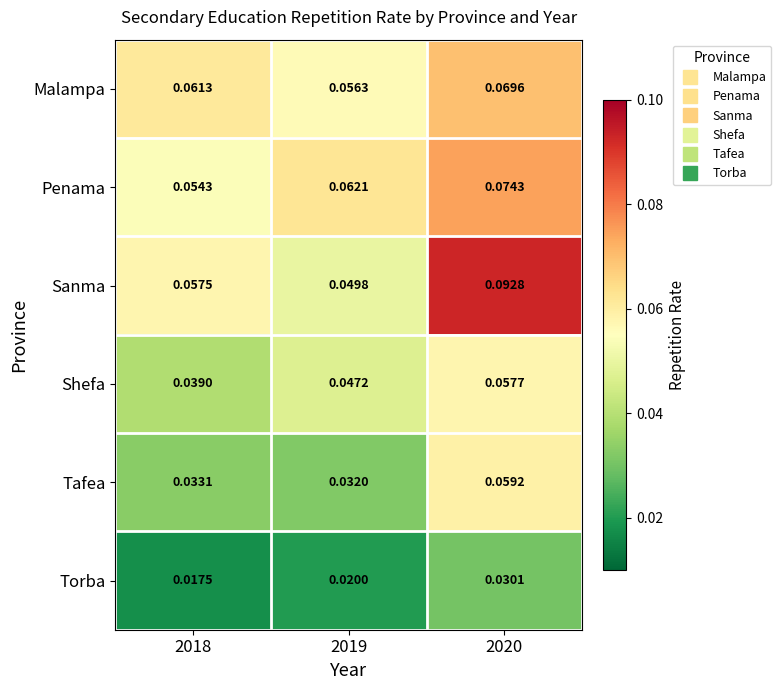

Which series has the largest total across all categories?

Sanma